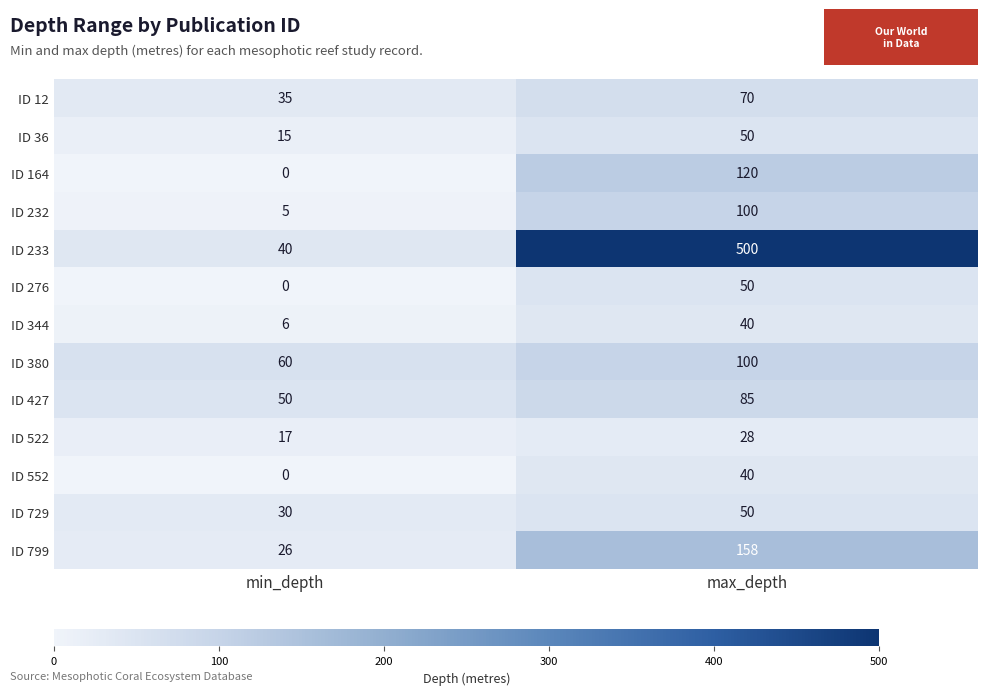

At which category does the chart reach its minimum across all series?

min_depth